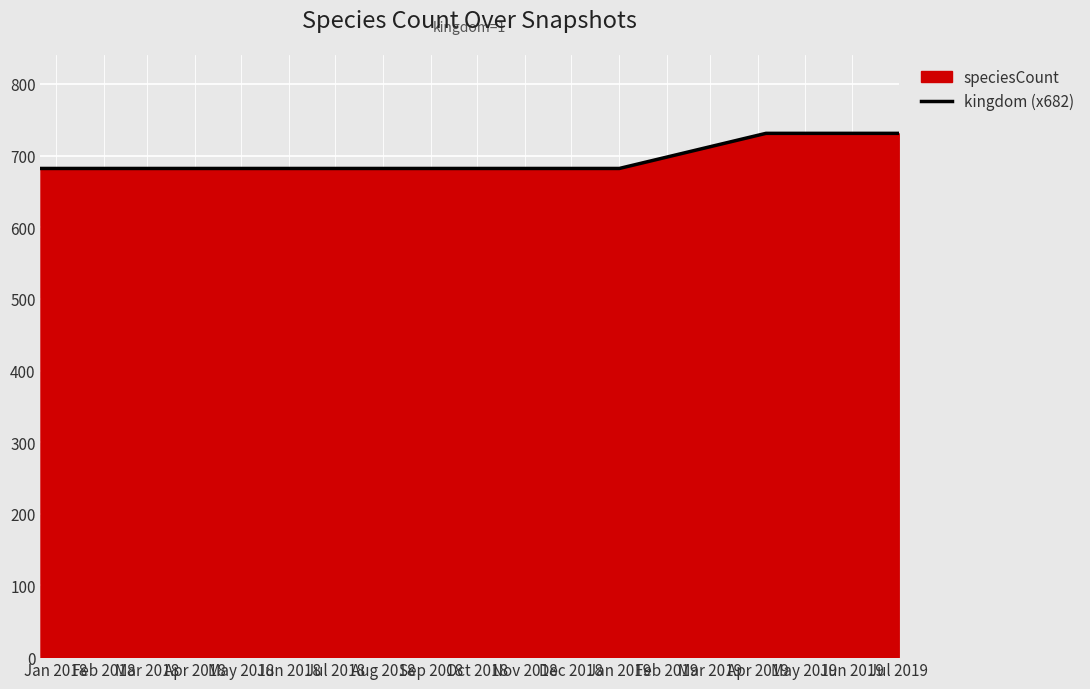

What is the change in value from Jan 2019 to Jul 2019?

+49